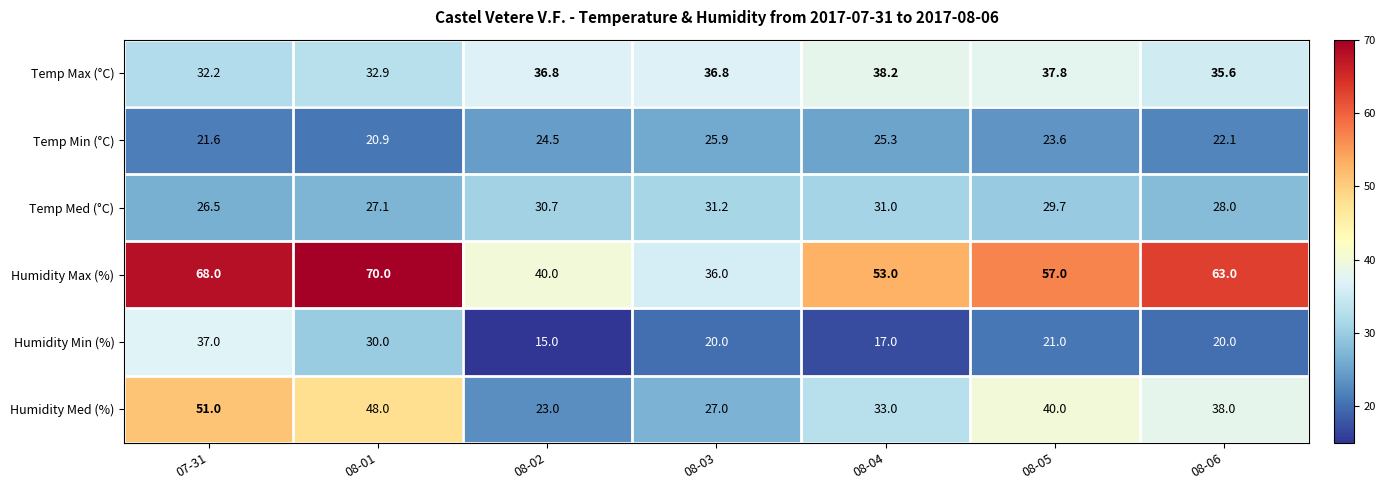

At which label does Temp Med (°C) first exceed 29?

08-02